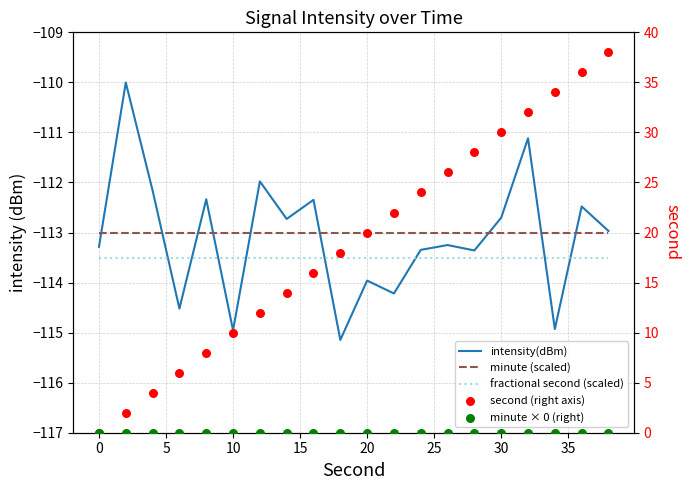

Which series has the largest Y range (max minus min)?

second (right axis)